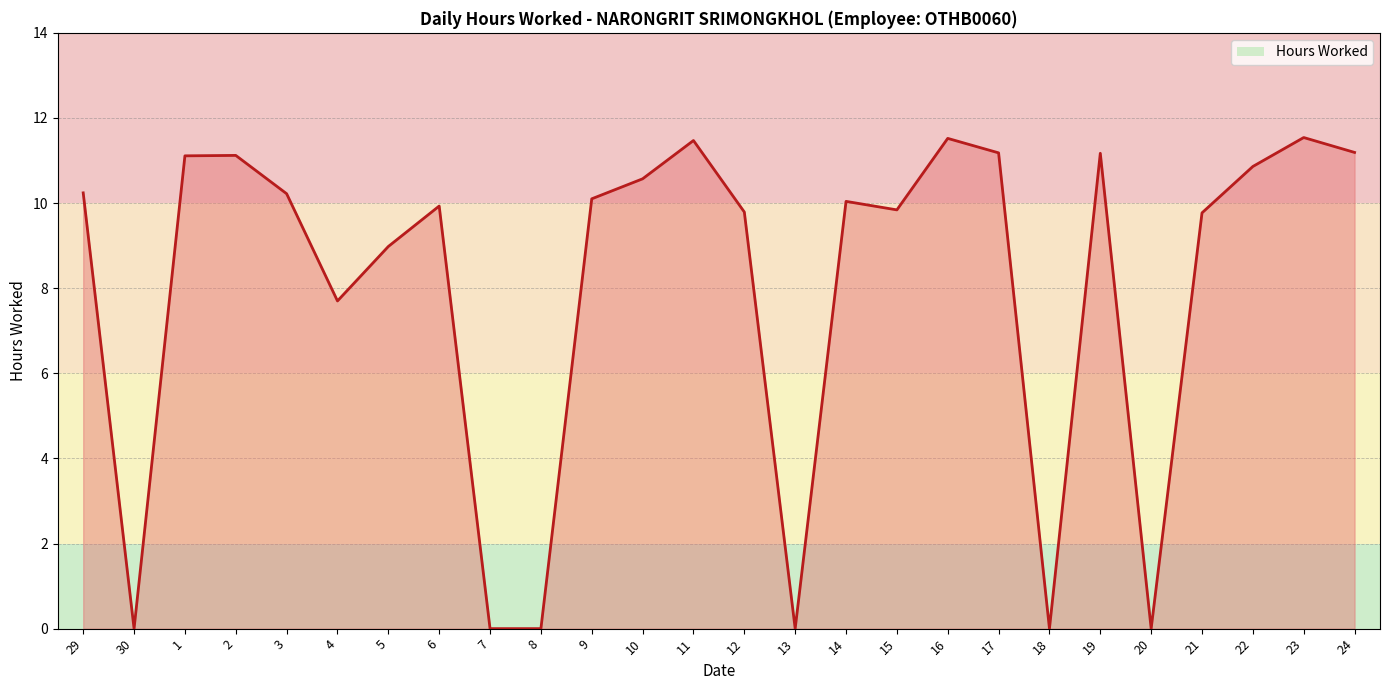

At which label does the data first exceed 10?

29